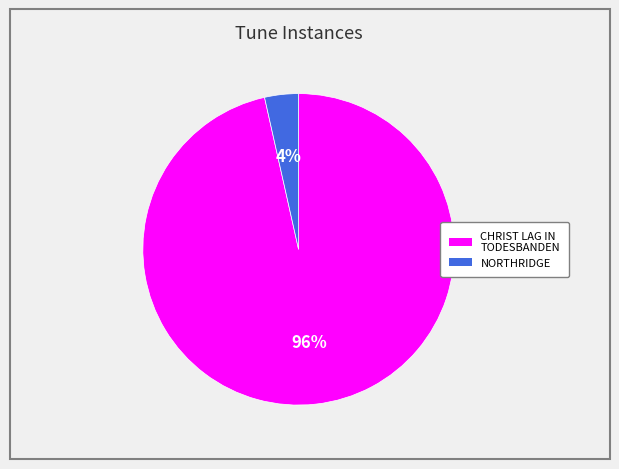

Which has a higher value, NORTHRIDGE or CHRIST LAG IN TODESBANDEN?

CHRIST LAG IN TODESBANDEN